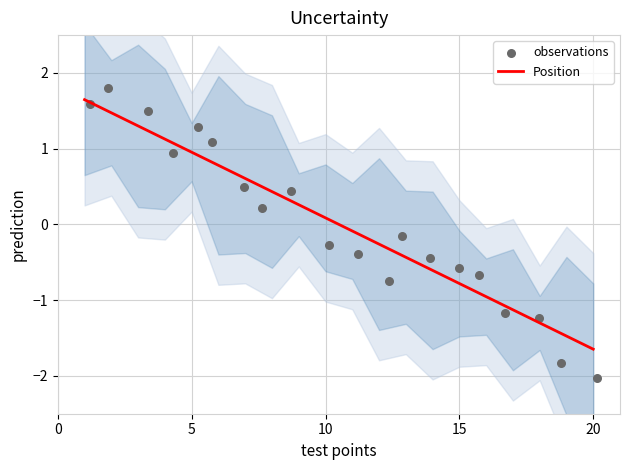

Which series has the largest Y range (max minus min)?

observations